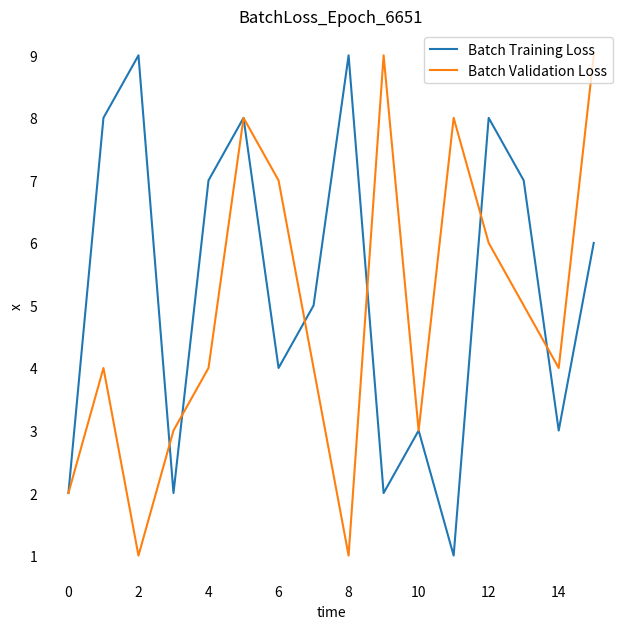

Which series has the largest total across all categories?

Batch Training Loss